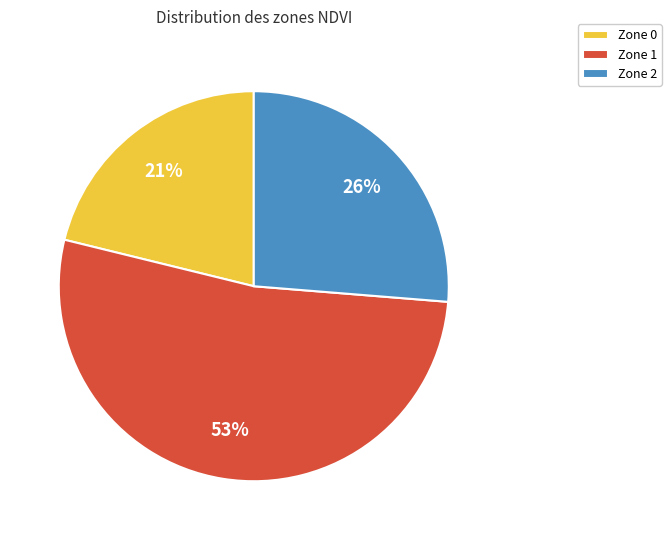

To the nearest percent, what percentage of the pie is Zone 0?

21%